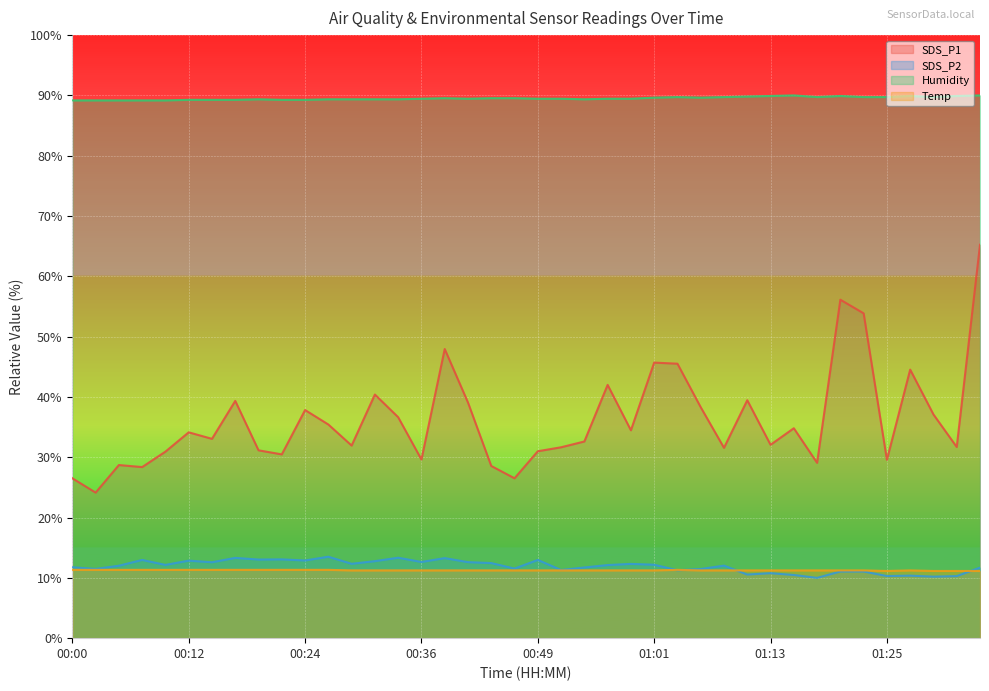

What is the average value of the Humidity series?

89.5